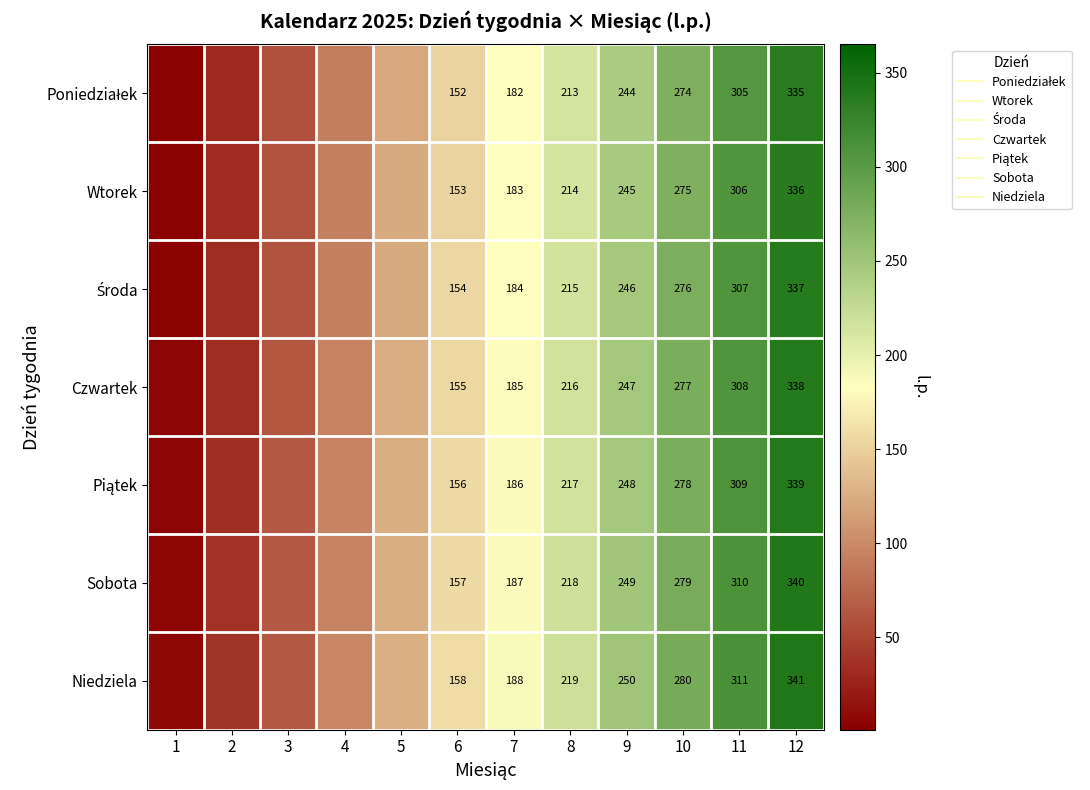

Where is Środa nearest to the value 170?

7